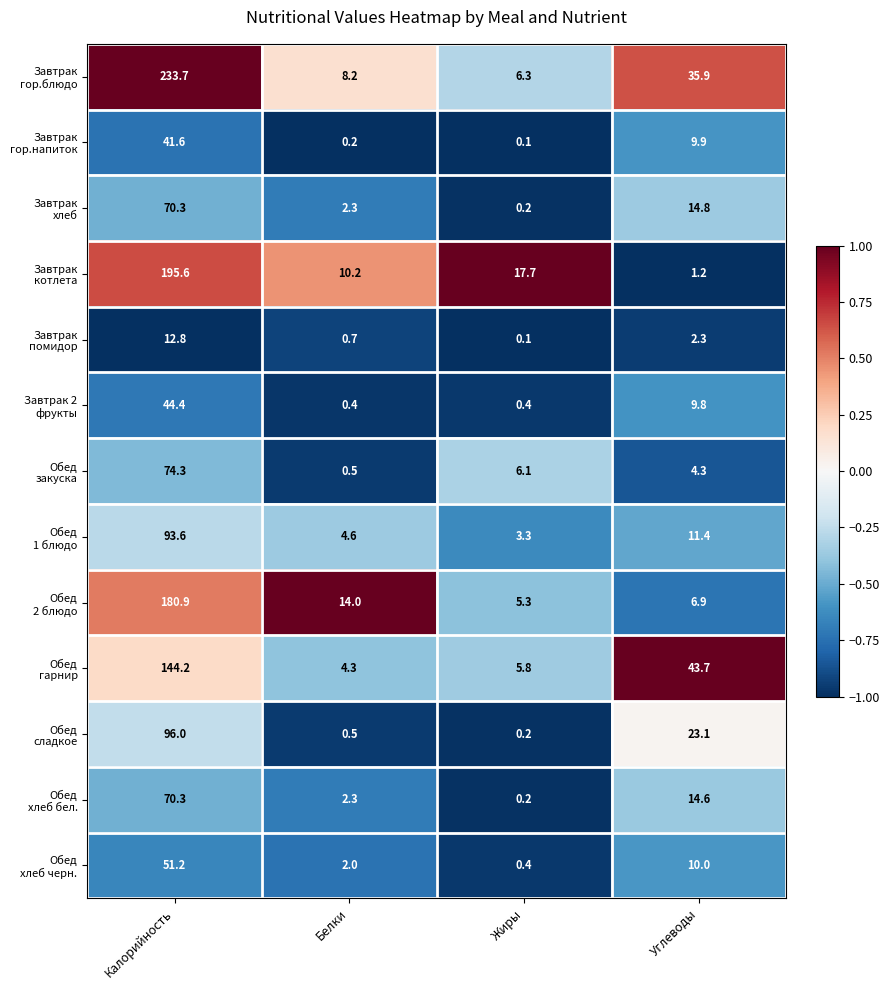

What is the spread (max minus min) of values at Калорийность?

220.9